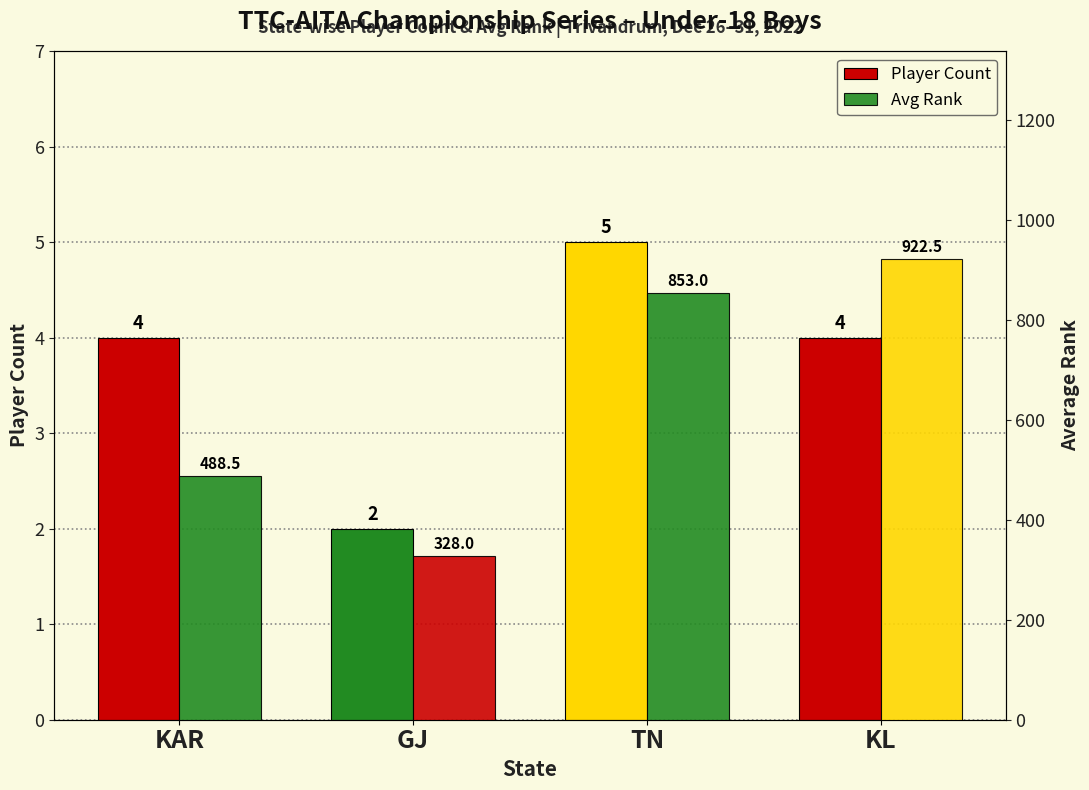

True or false: Avg Rank has a value of 922.5 at KL.

True